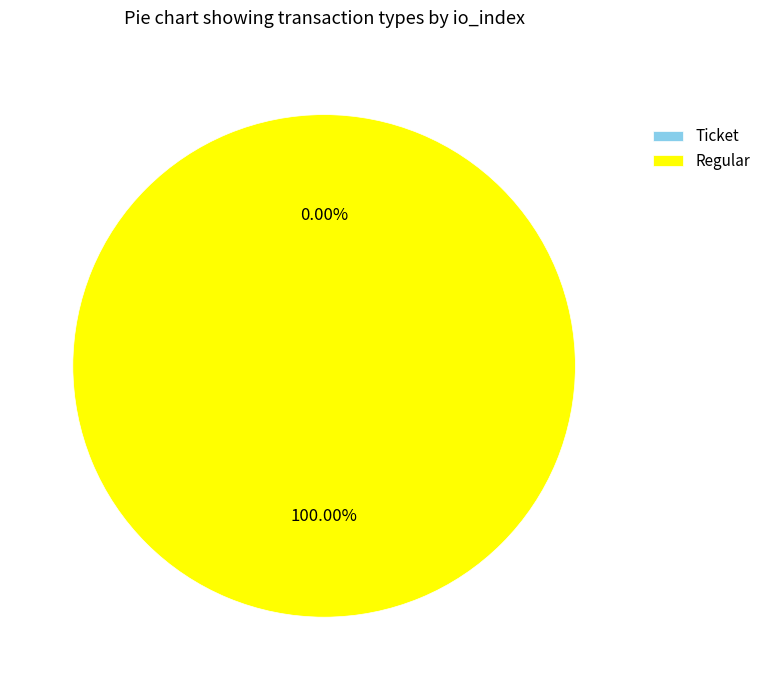

How many segments does this pie chart have?

2